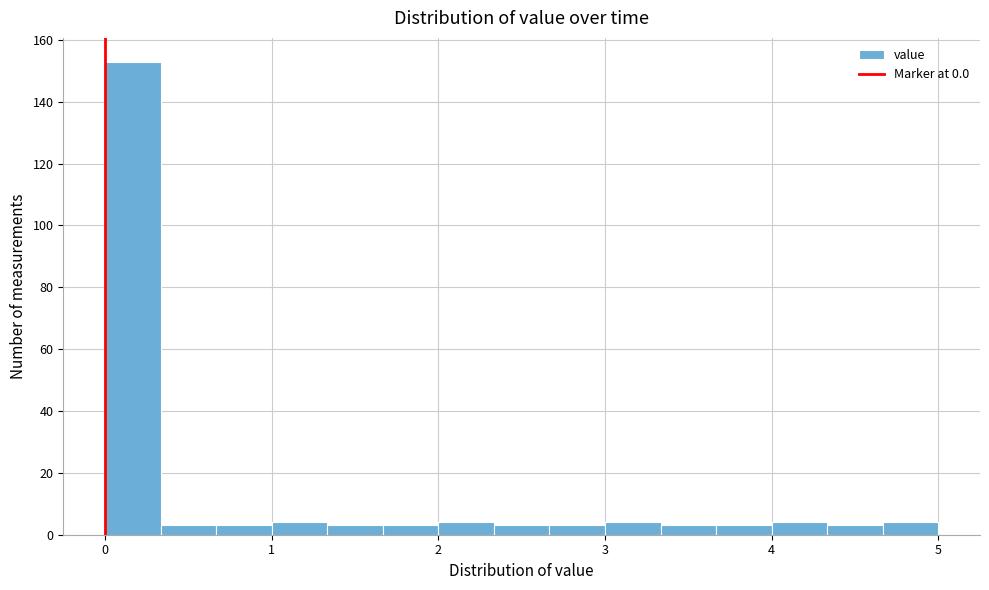

Around what value on the x-axis is the tallest bar? Give the approximate position of its centre, as read against the axis.

0.2